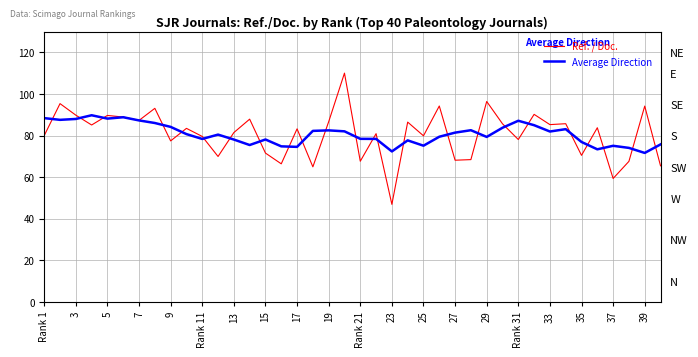

Does the chart have visible grid lines?

Yes